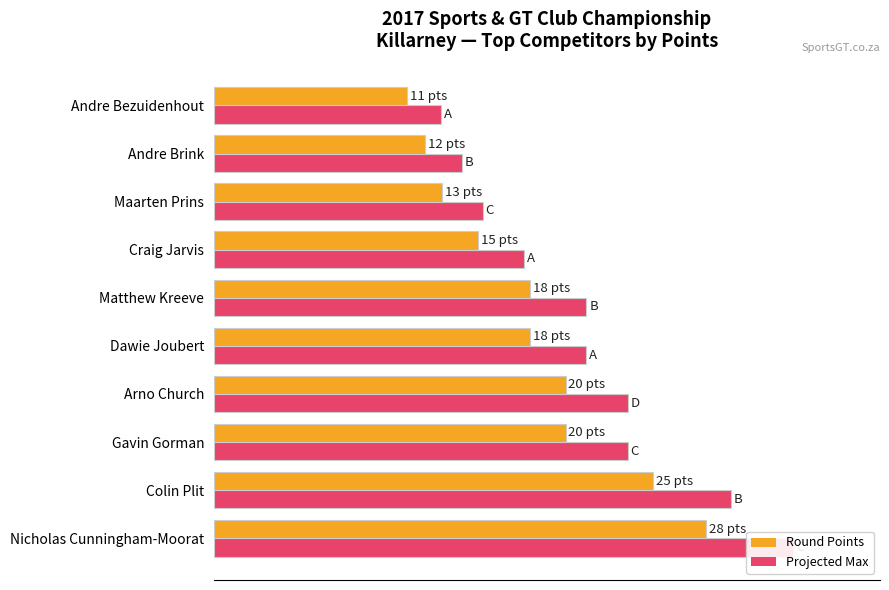

Reading left to right, extract all data points from this chart.

Round Points: 85.0	75.9	60.7	60.7	54.6	54.6	45.5	39.5	36.4	33.4
Projected Max: 100.0	89.3	71.4	71.4	64.3	64.3	53.6	46.4	42.9	39.3